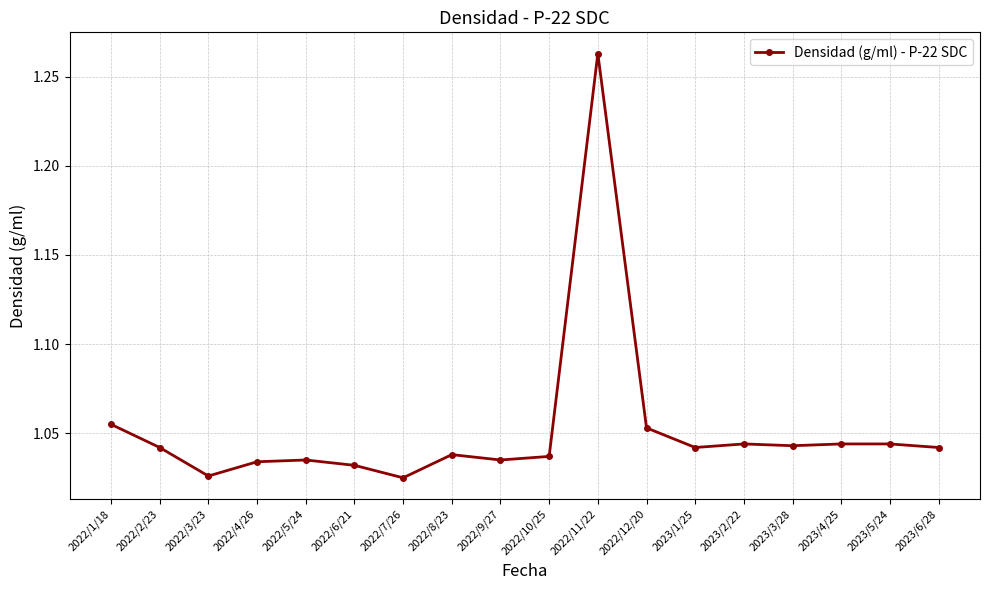

What is the difference between the maximum and minimum values?

0.2